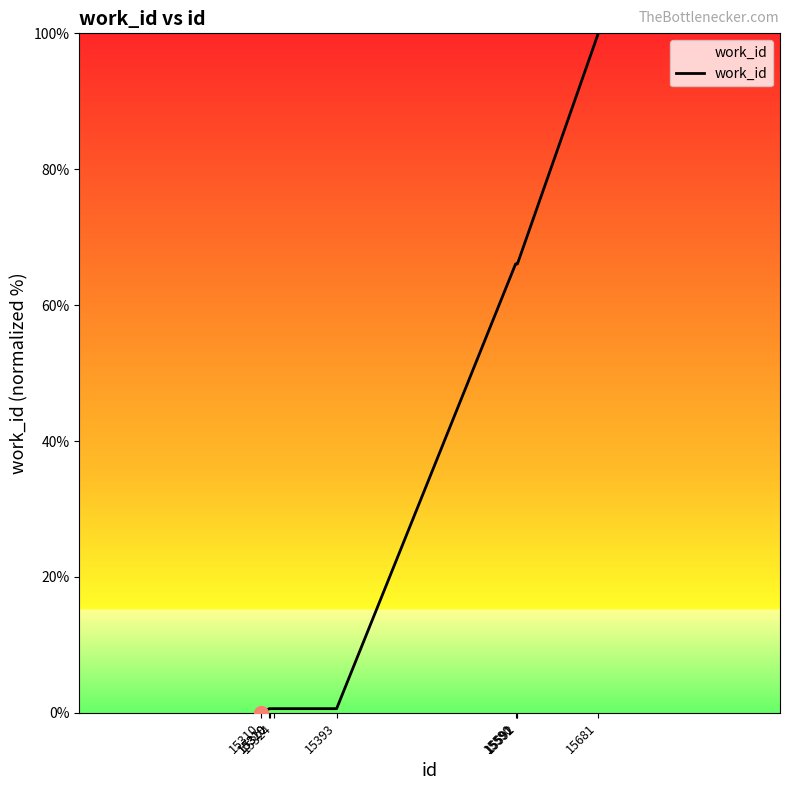

The chart shows a value of 0.0 at 15310. True or false?

True